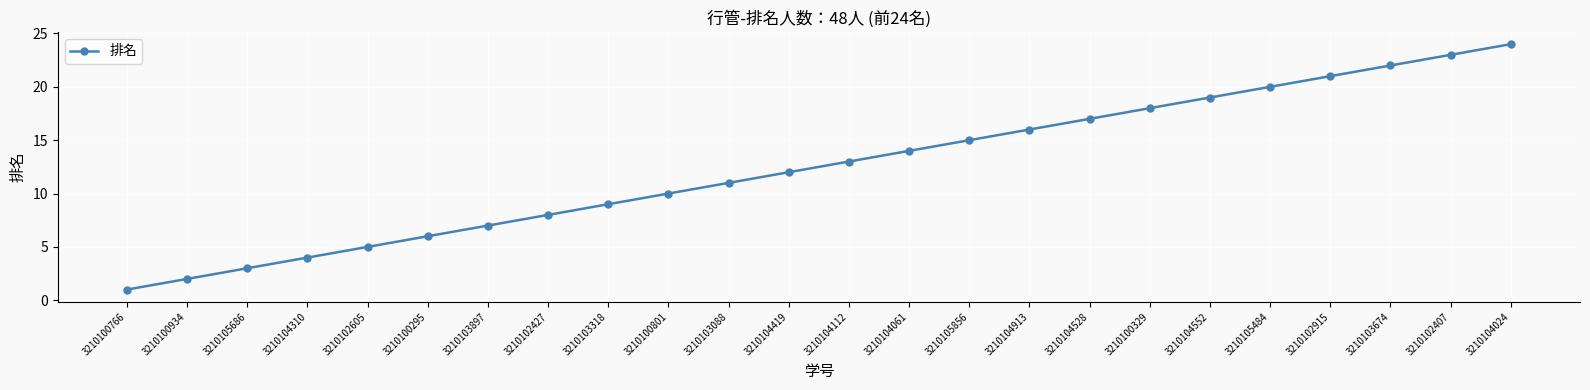

Rank the categories by value from highest to lowest.

3210104024, 3210102407, 3210103674, 3210102915, 3210105484, 3210104552, 3210100329, 3210104528, 3210104913, 3210105856, 3210104061, 3210104112, 3210104419, 3210103088, 3210100801, 3210103318, 3210102427, 3210103897, 3210100295, 3210102605, 3210104310, 3210105686, 3210100934, 3210100766